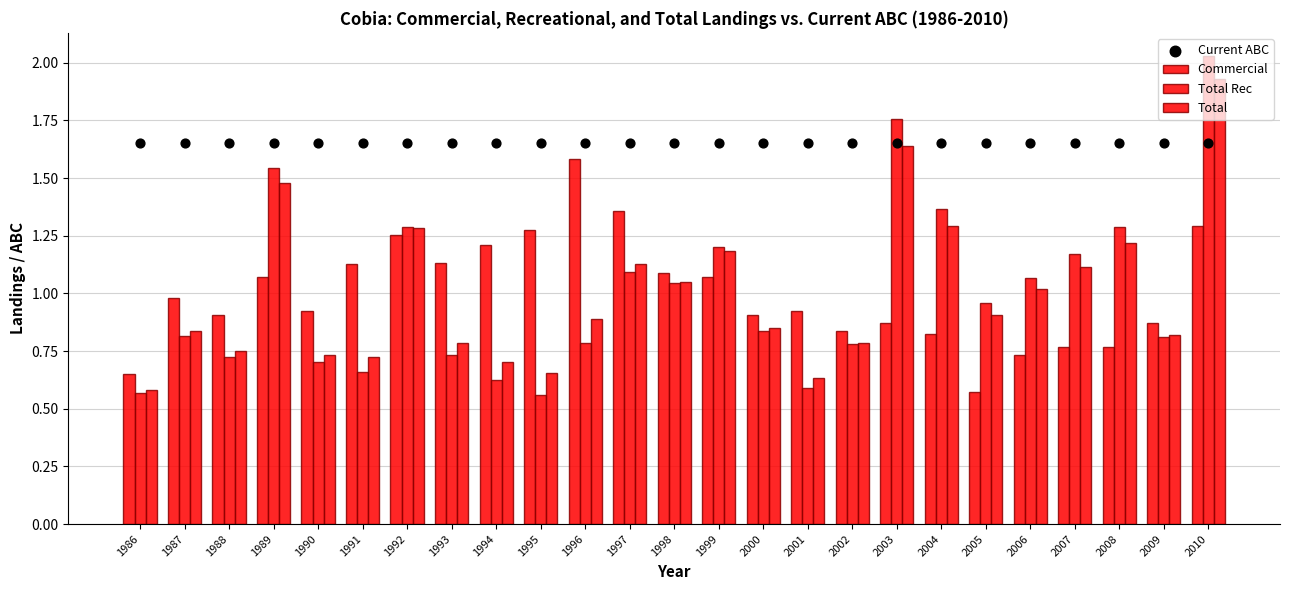

What are all the series names shown in the legend?

Commercial, Total Rec, Total, Current ABC